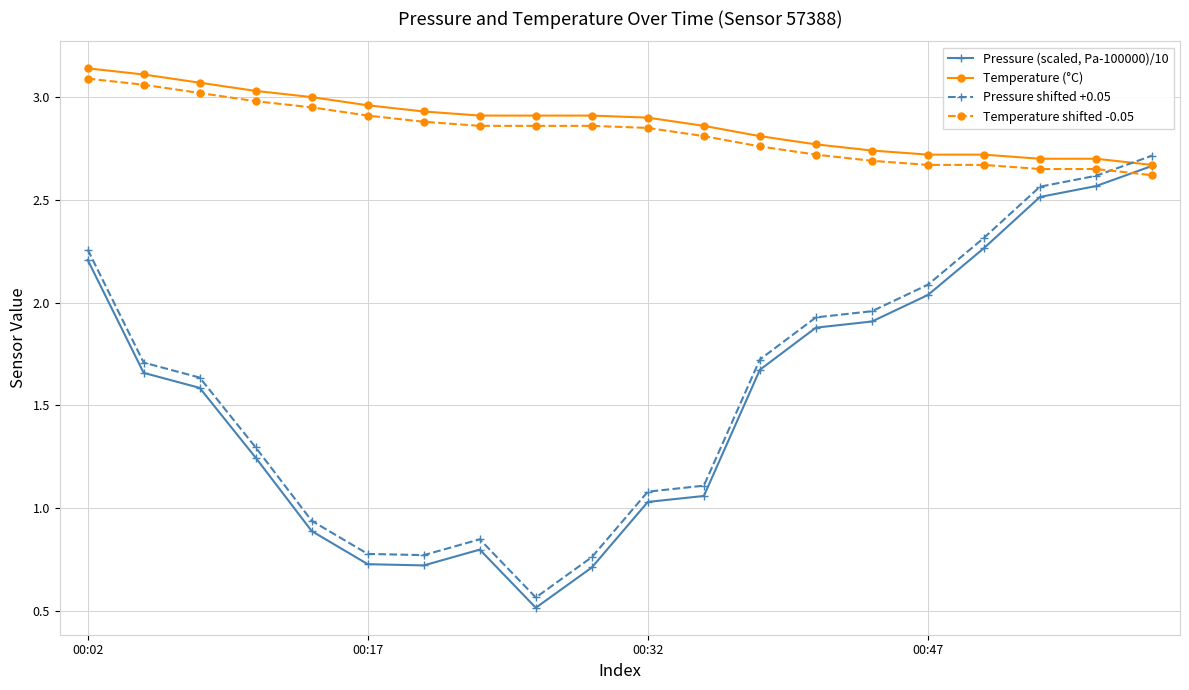

What is the smallest value displayed?

0.5